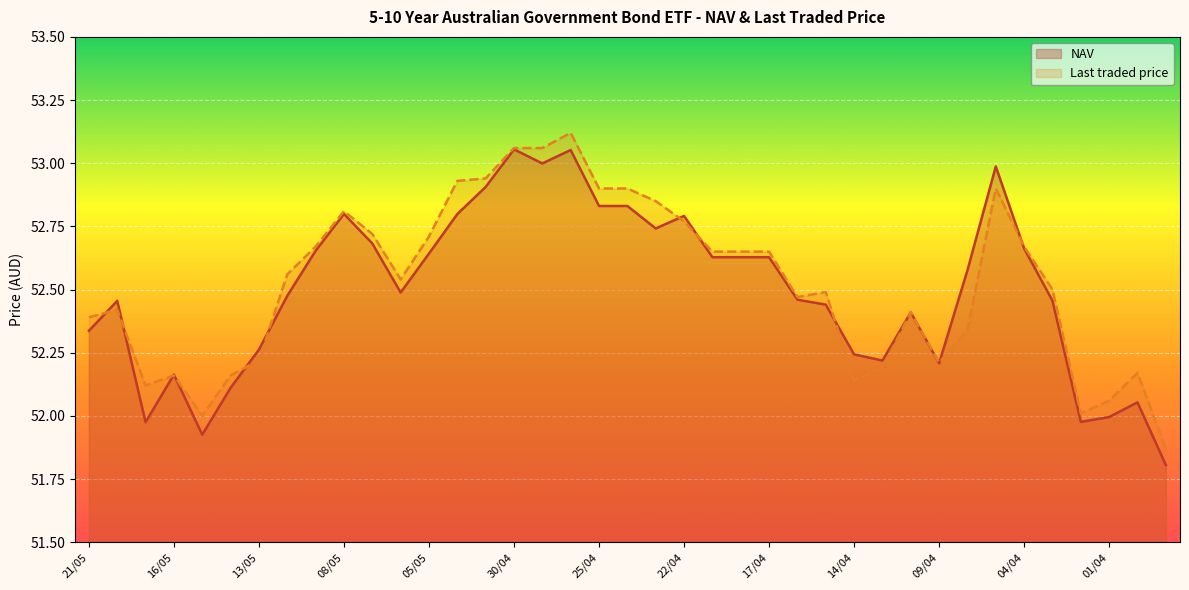

How many intersections are there between NAV and Last traded price?

12